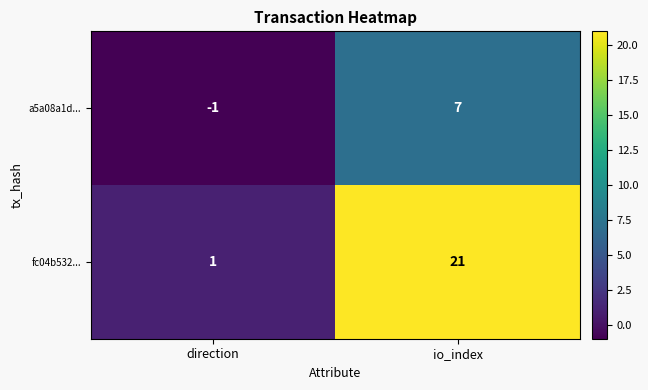

Which series has the largest total across all categories?

fc04b532...